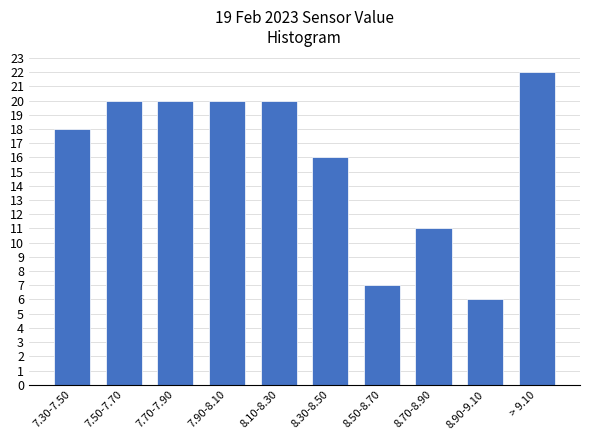

Reading right to left, transcribe all the data shown in this chart.

22	6	11	7	16	20	20	20	20	18